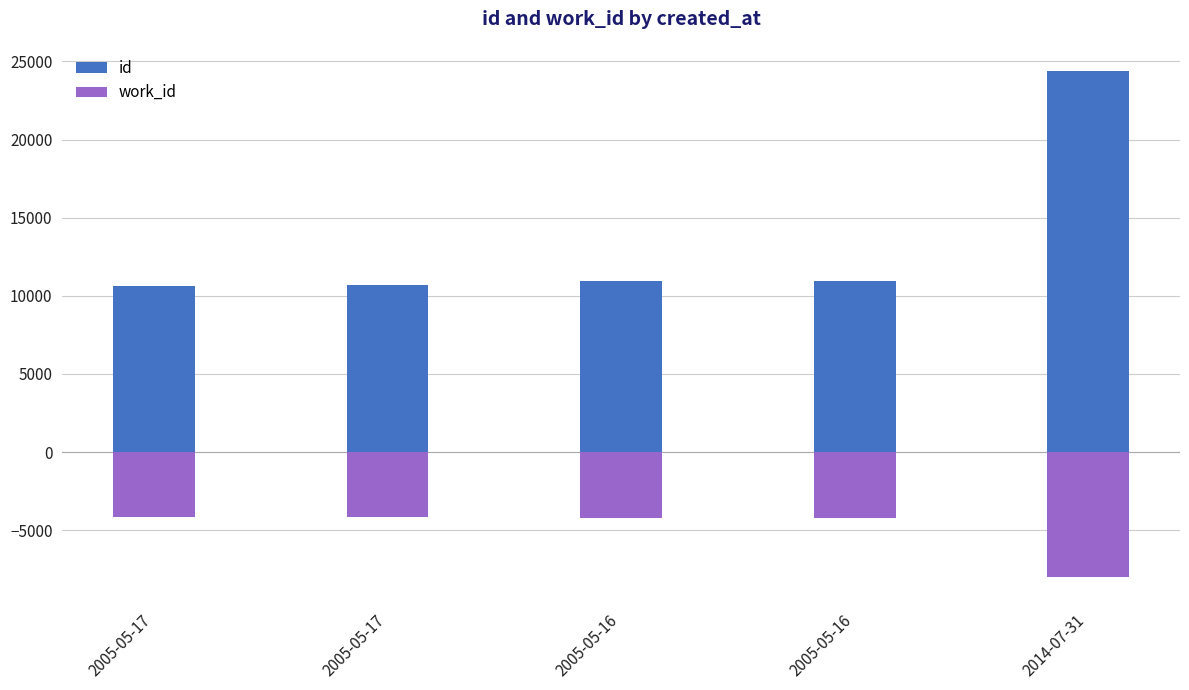

What is the difference between the maximum and second lowest values in the id series?

13717